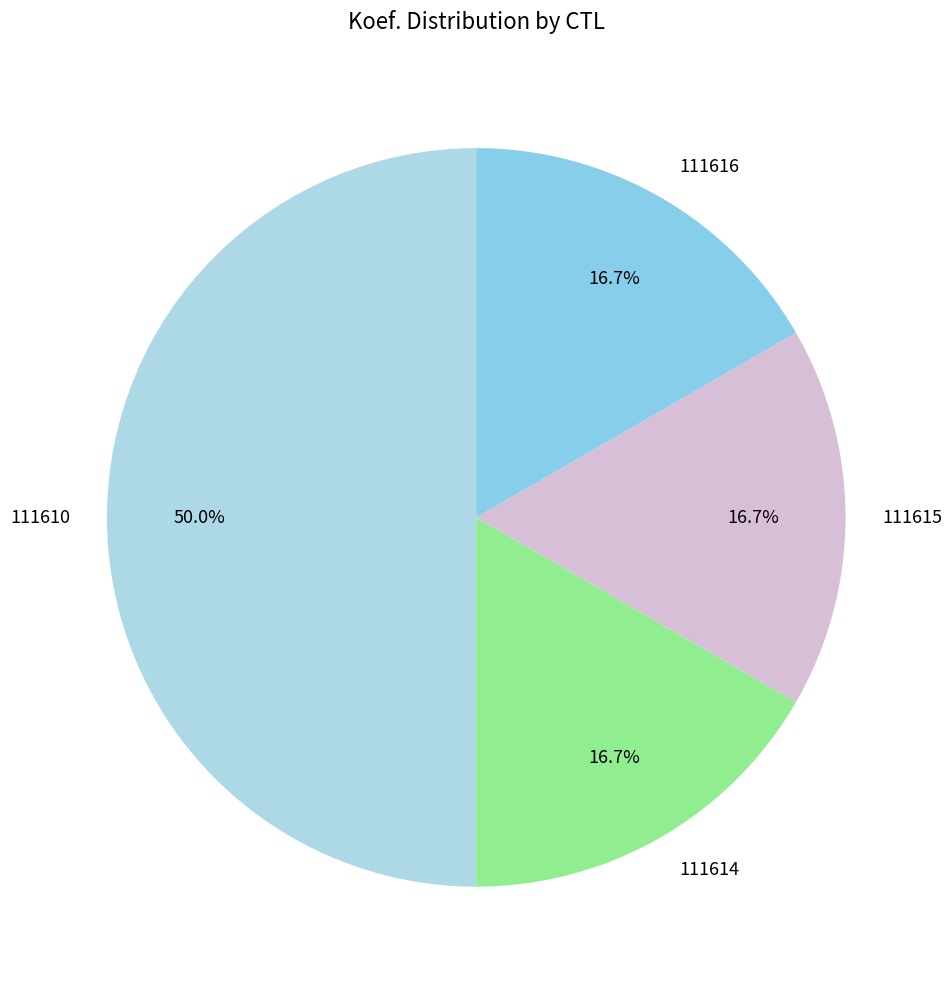

How many slices are in this pie chart?

4